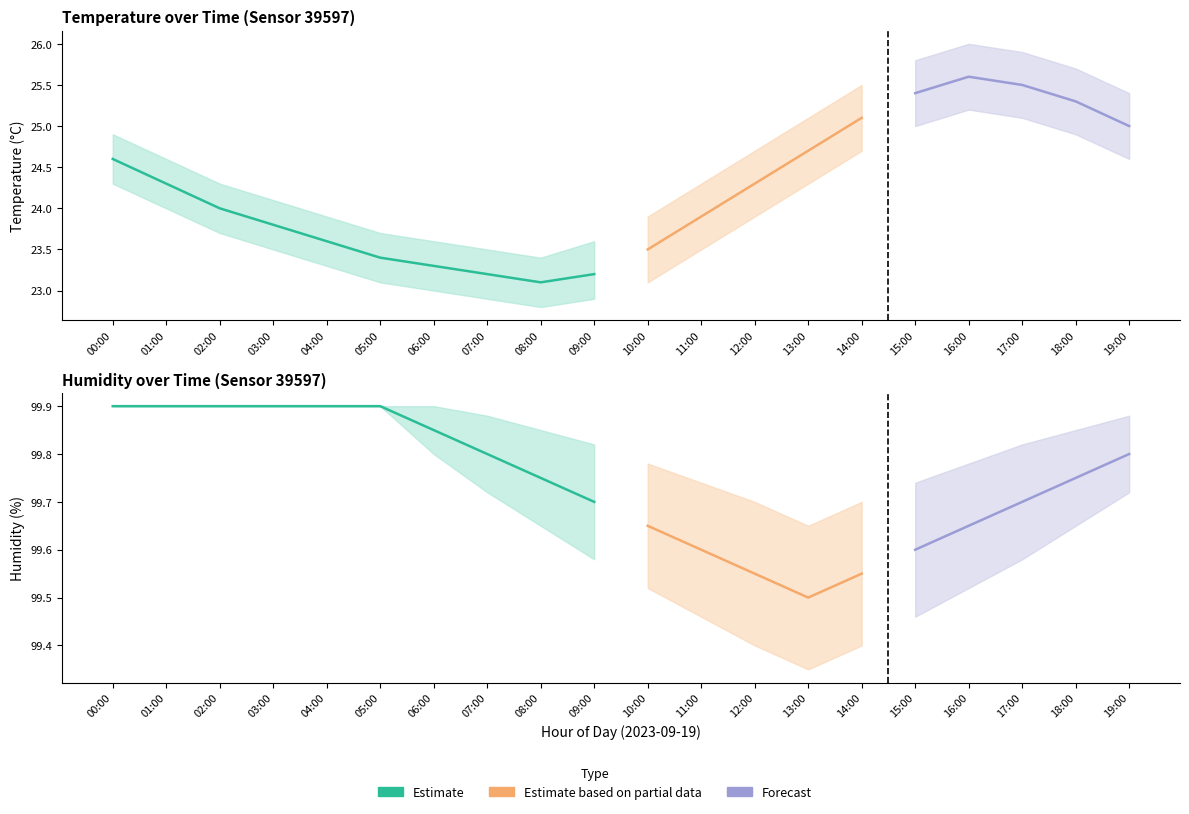

What is the value of the humidity_upper point at the 14th from the left?

99.7